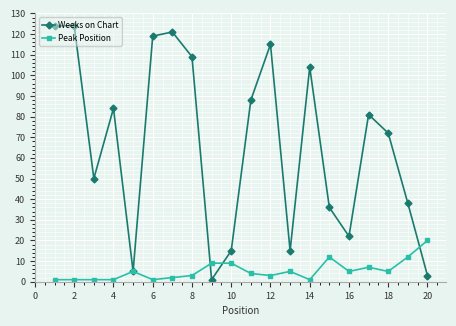

True or false: Peak Position has more than 1 points higher than both neighbors.

True